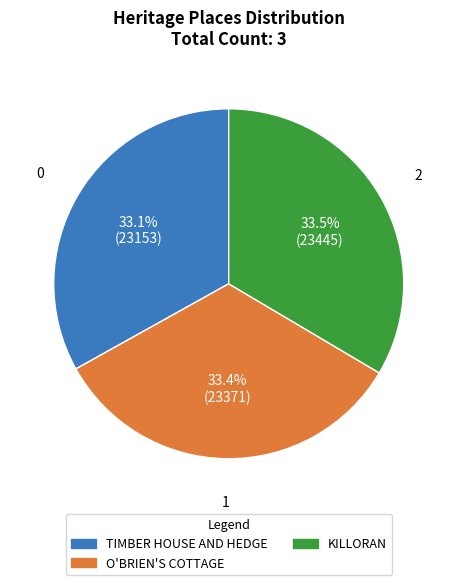

Does KILLORAN account for over 50% of the chart?

No